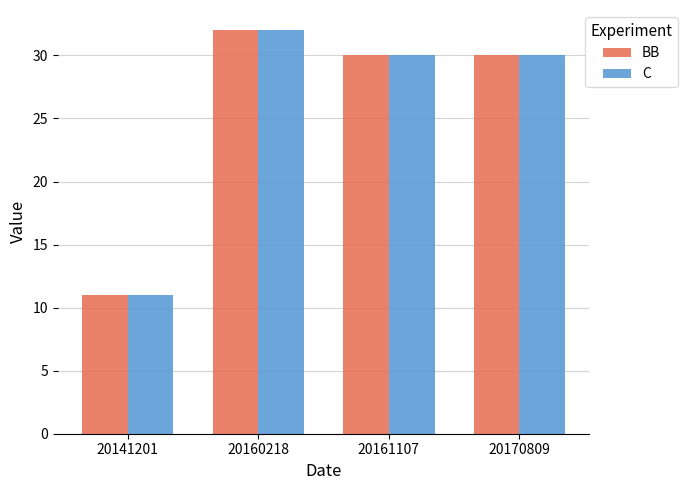

Reading left to right, transcribe all the data shown in this chart.

BB: 11	32	30	30
C: 11	32	30	30